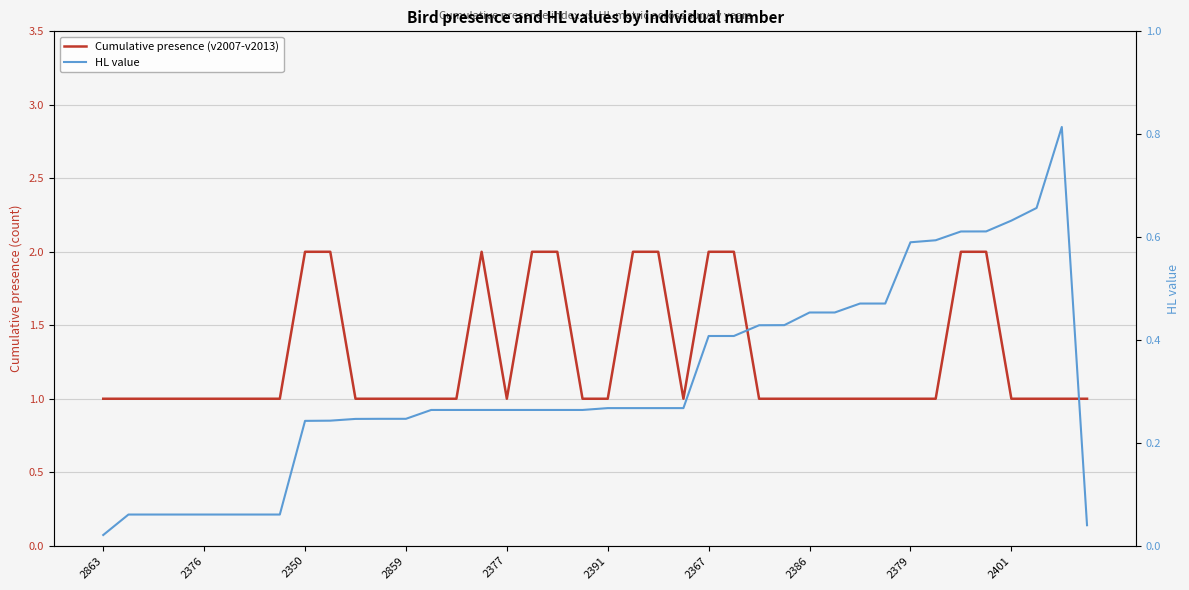

True or false: Cumulative presence (v2007-v2013) has a value of 1.0 at 2376.

True